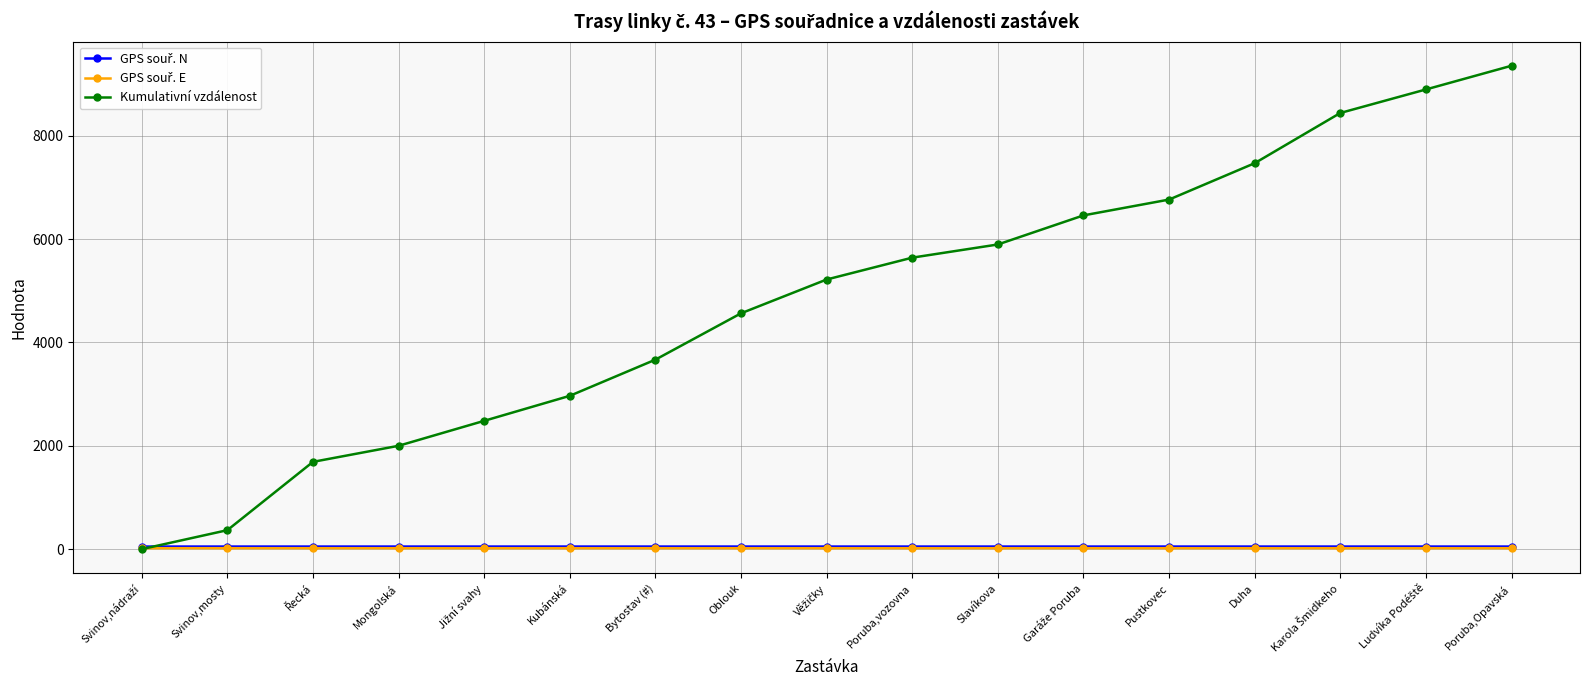

Which series has the widest spread of values?

Kumulativní vzdálenost